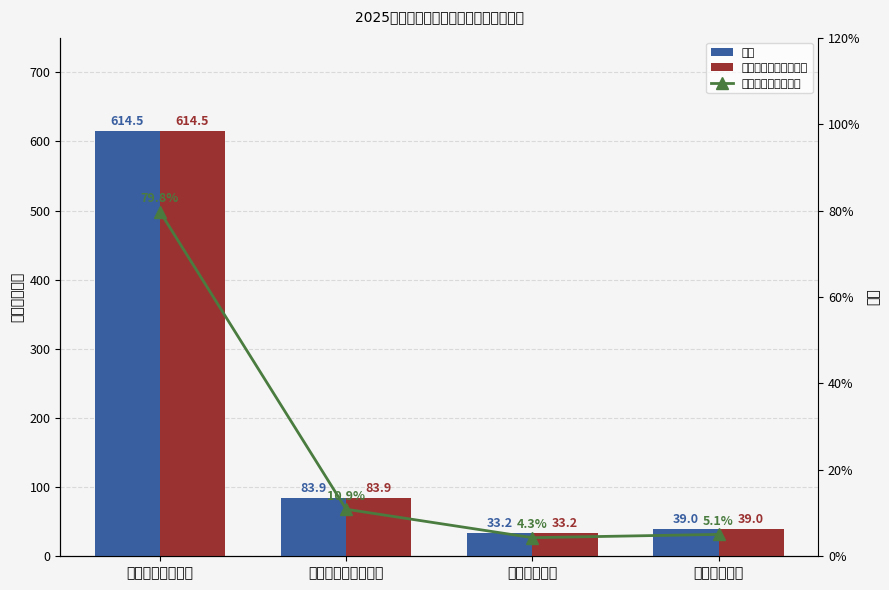

What is the difference between the 总计 values at 社会保障和就业支出 and 一般公共服务支出?

530.6